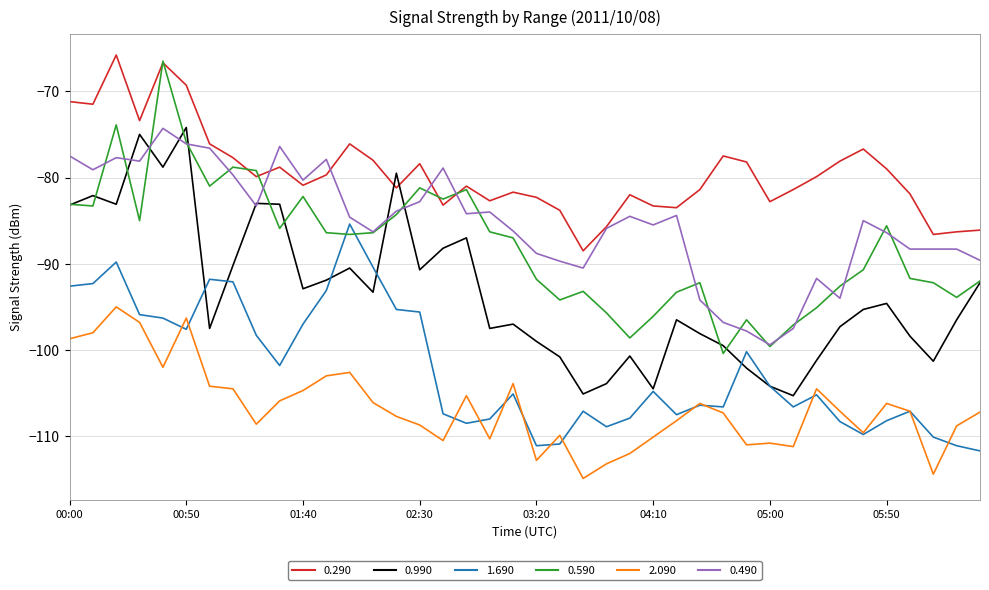

True or false: 2.090 and 0.290 cross at least once.

False